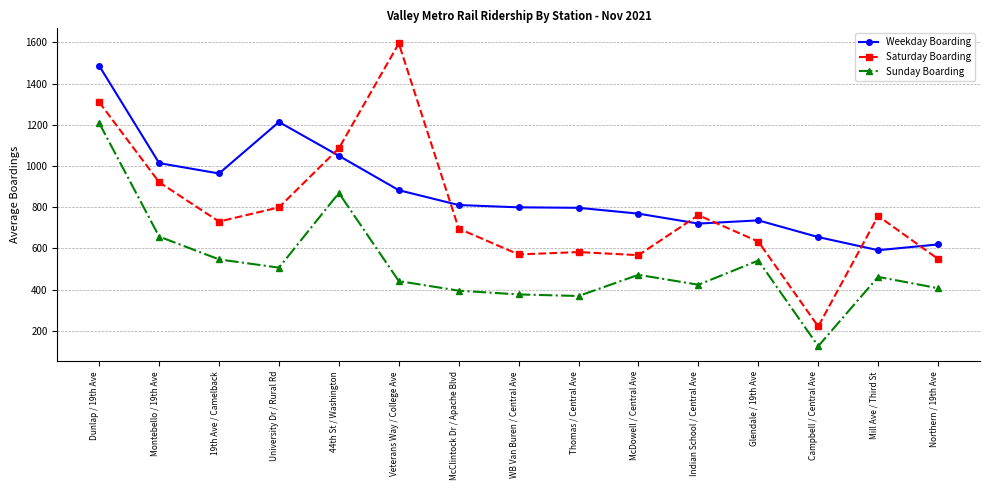

At which category does Saturday Boarding reach its first local valley?

19th Ave / Camelback